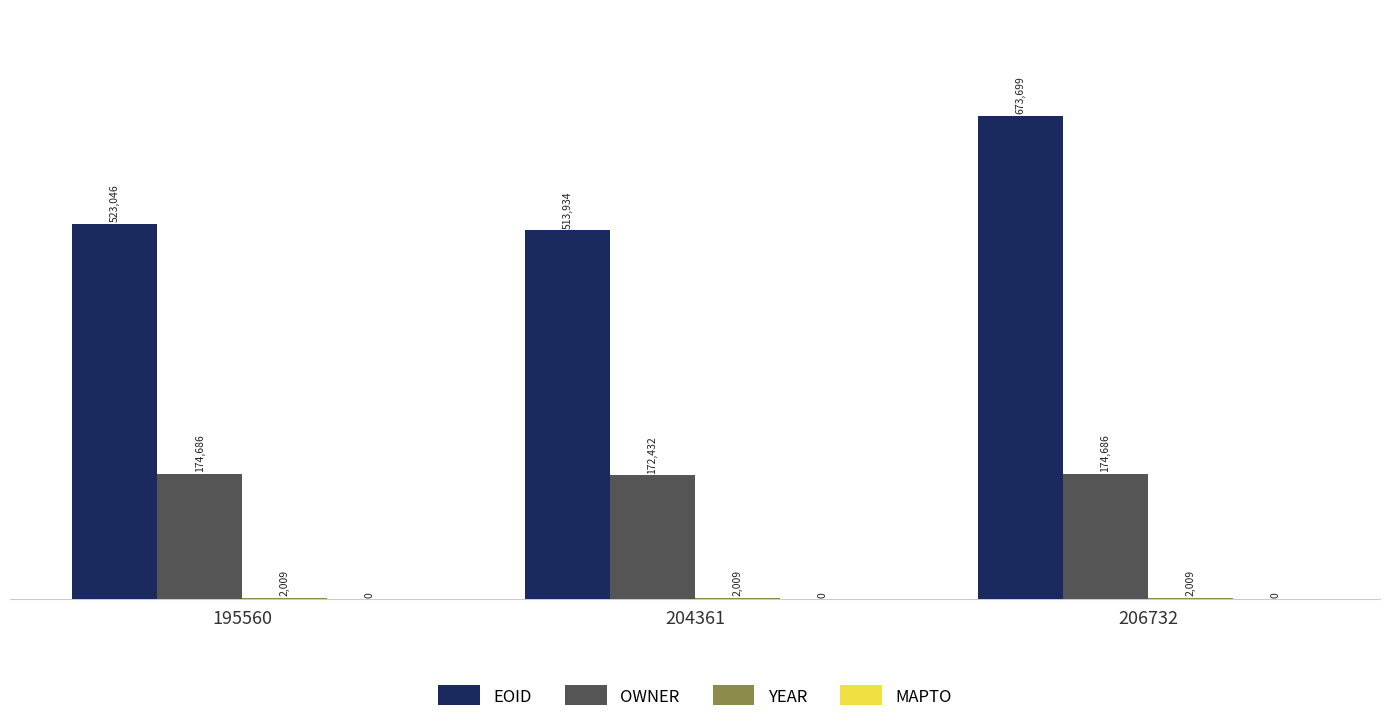

Which label corresponds to the largest value in the chart?

206732